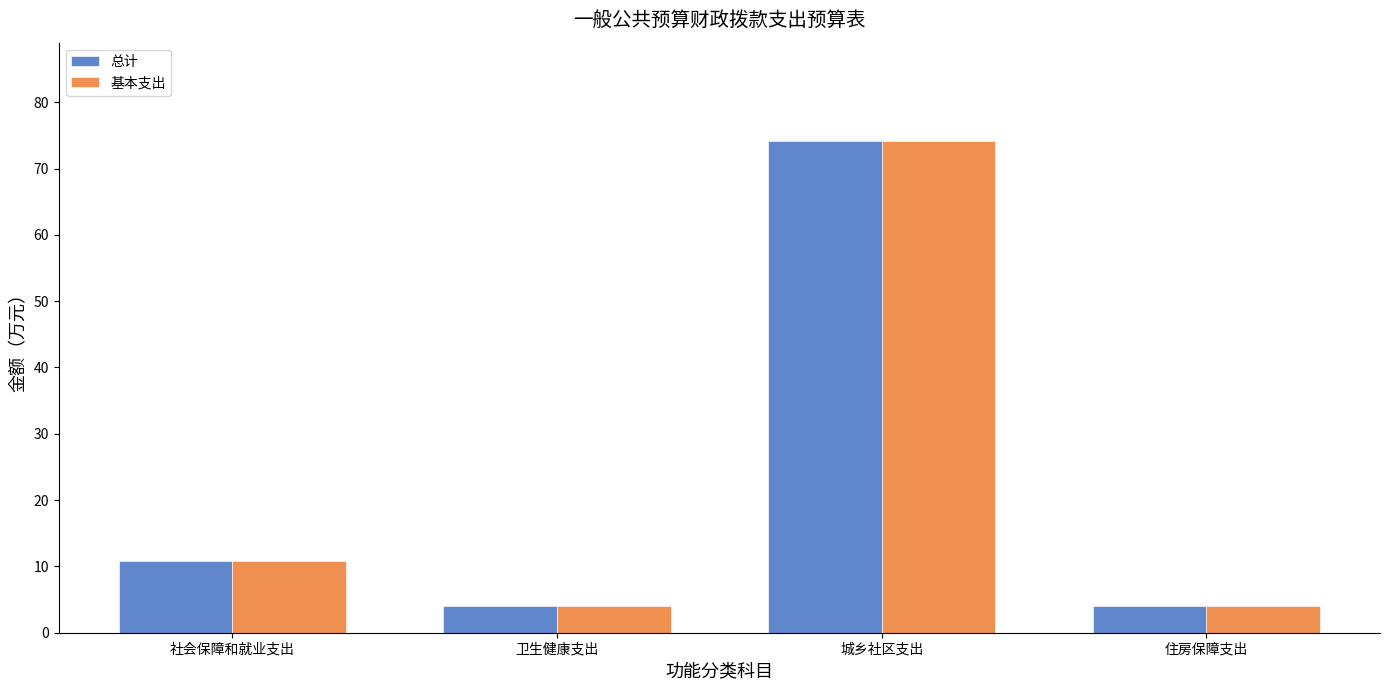

Which category has the highest value across all series?

城乡社区支出